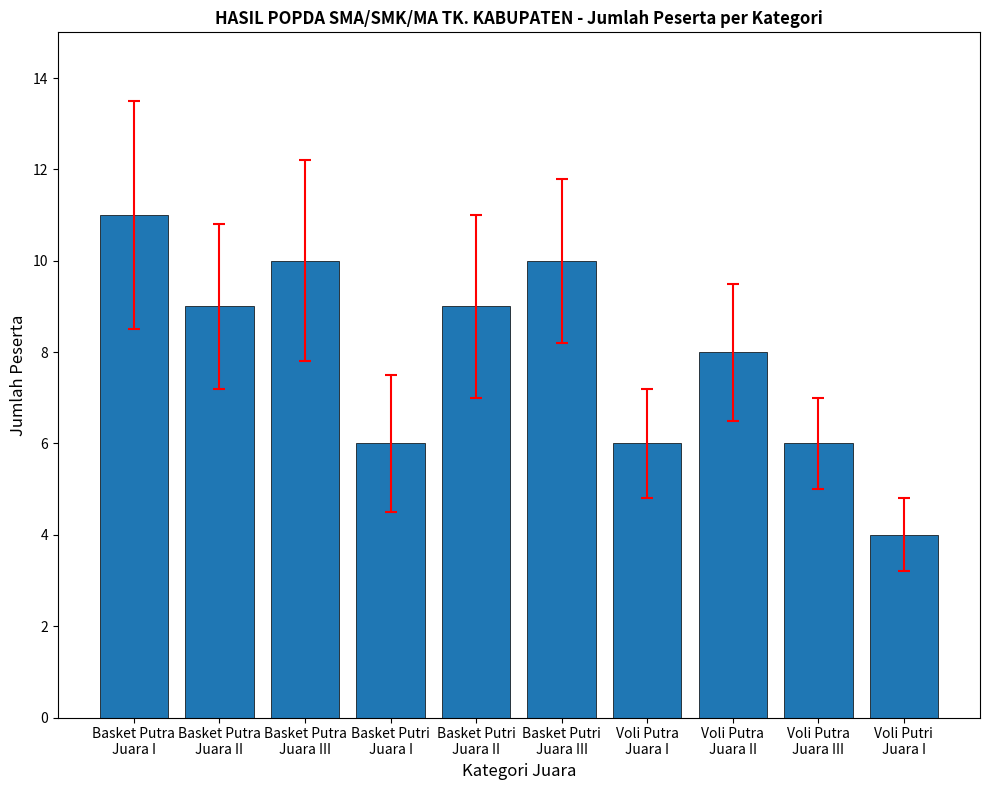

Between Basket Putri
Juara I and Basket Putri
Juara II, which is larger?

Basket Putri
Juara II